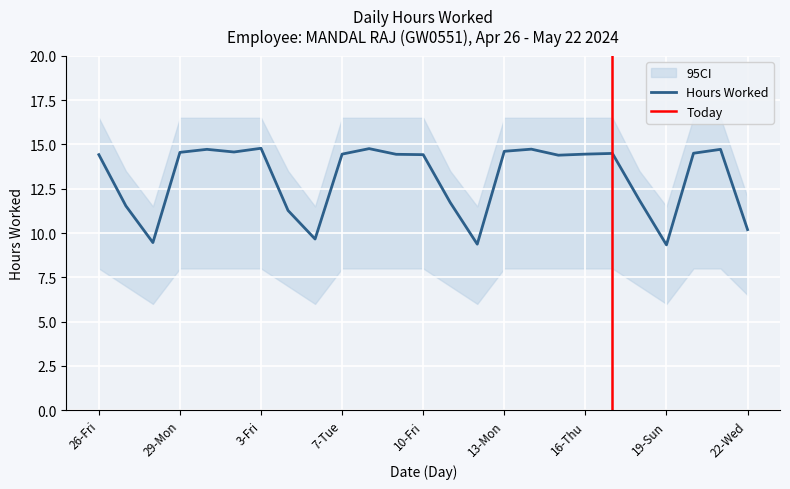

The CI Lower series shows 10.7 at 9-Thu. True or false?

False